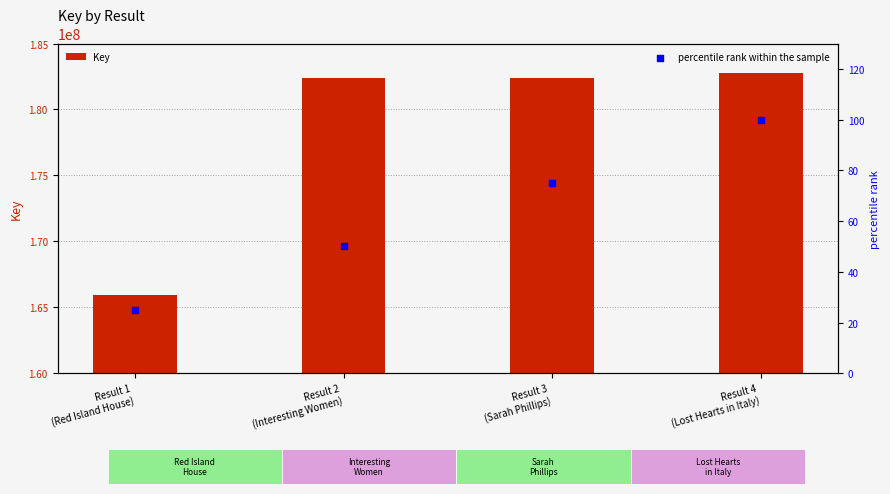

Which series has the largest total across all categories?

Key